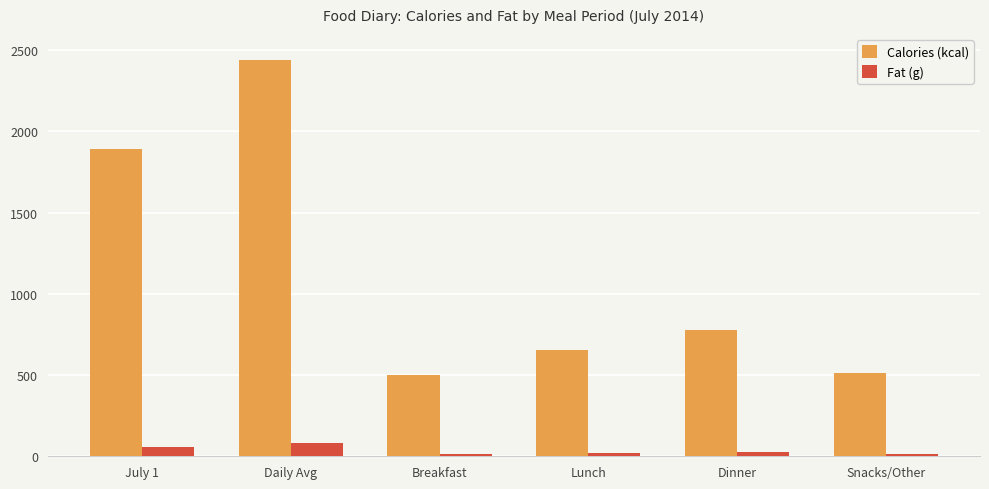

What is the label of the 3rd bar from the left?

Breakfast